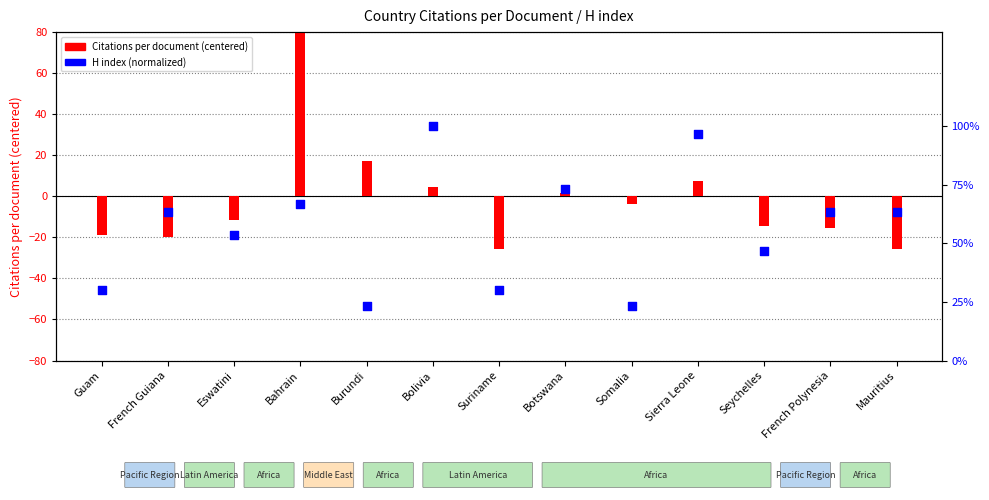

What are all the series names shown in the legend?

Citations per document (centered), H index (normalized)